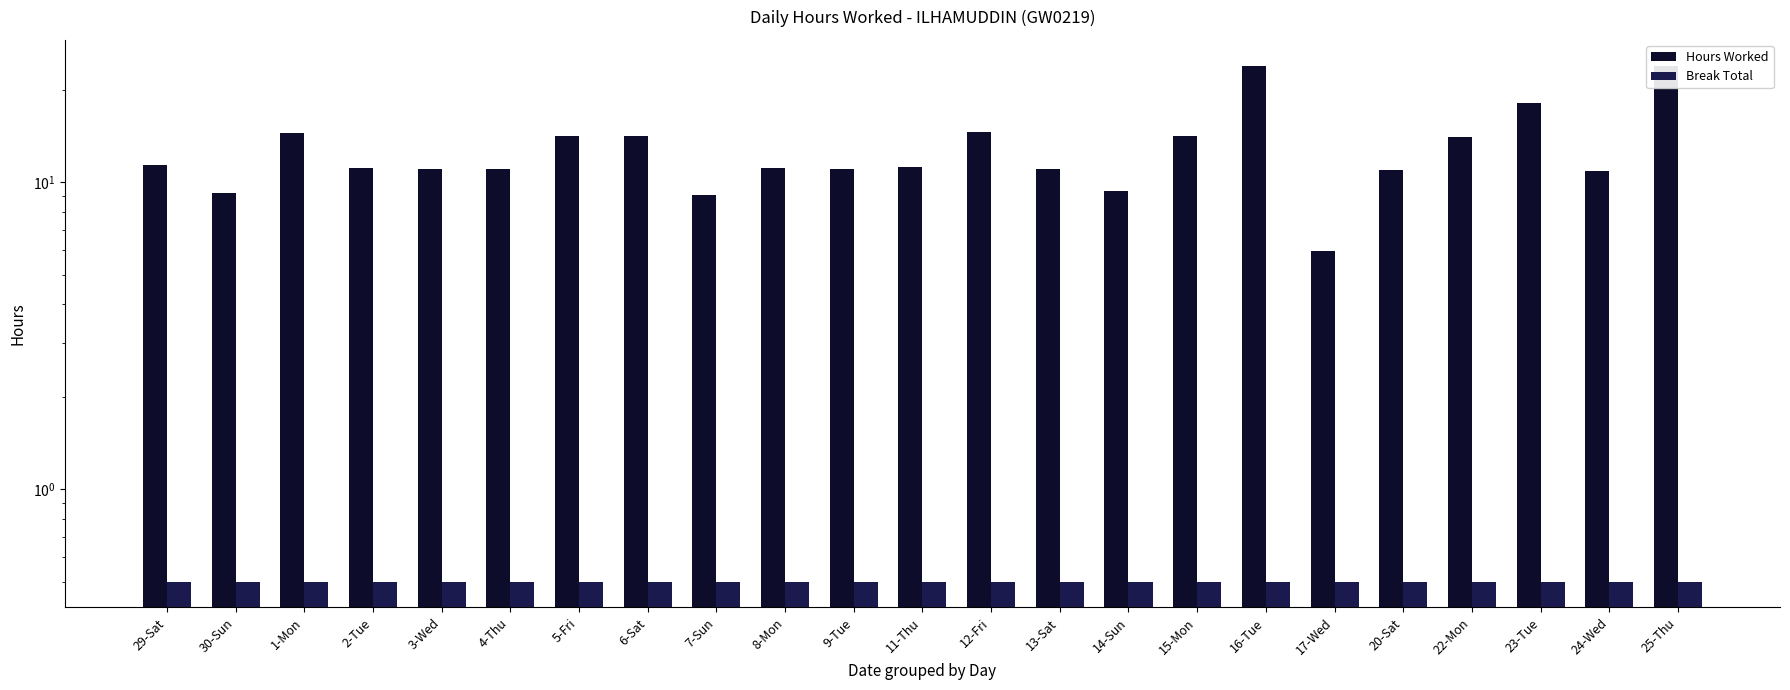

At how many categories does at least one series exceed 2?

23